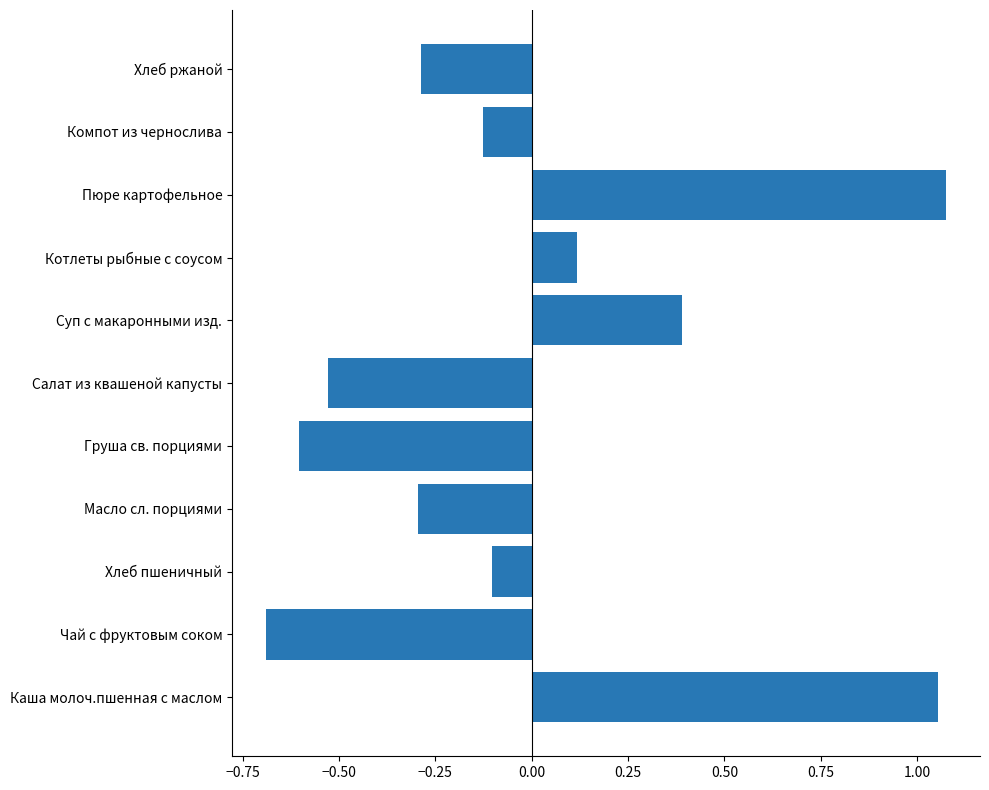

Which has a higher value, Котлеты рыбные с соусом or Пюре картофельное?

Пюре картофельное